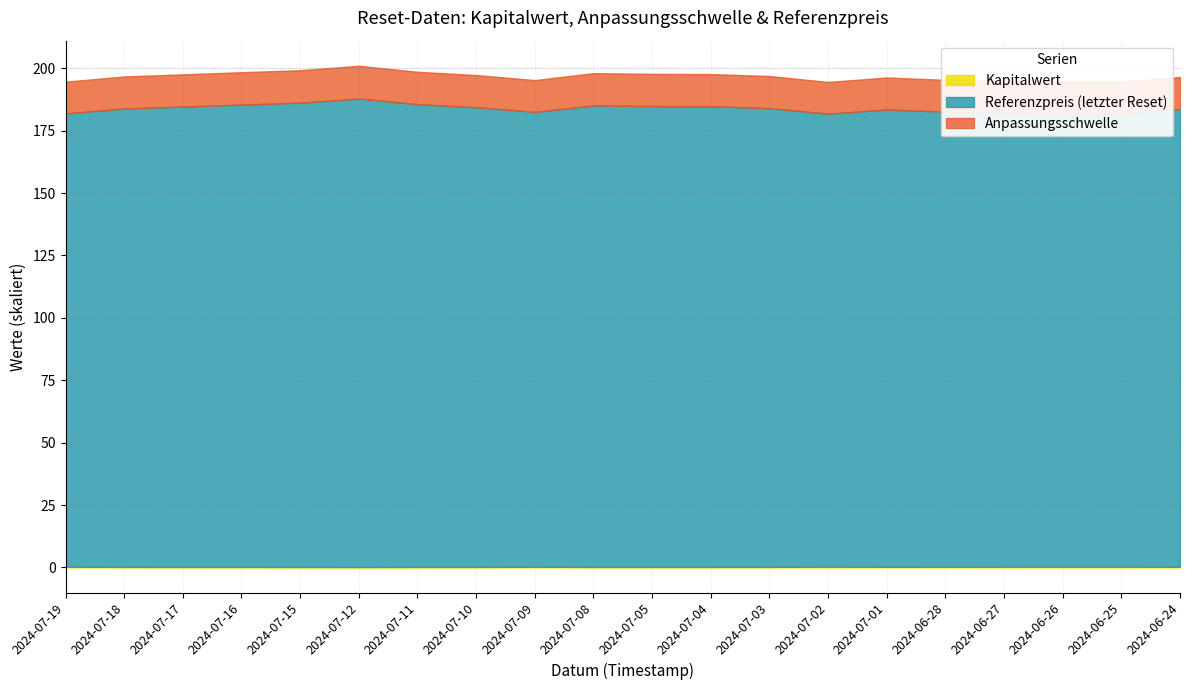

Is it true that Anpassungsschwelle equals 19437.2 at 2024-07-19?

True